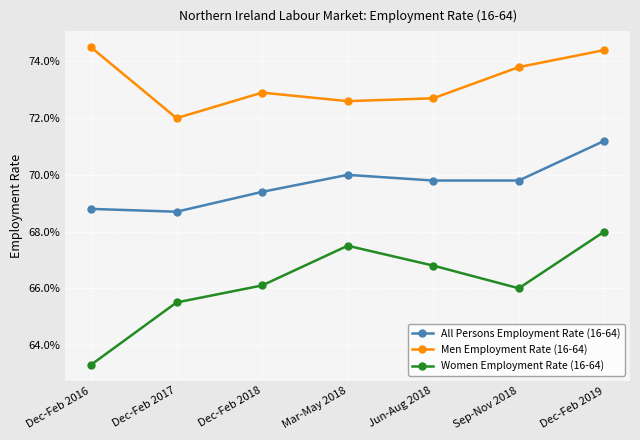

What is the value of the Men Employment Rate (16-64) point at the 1st from the left?

0.7